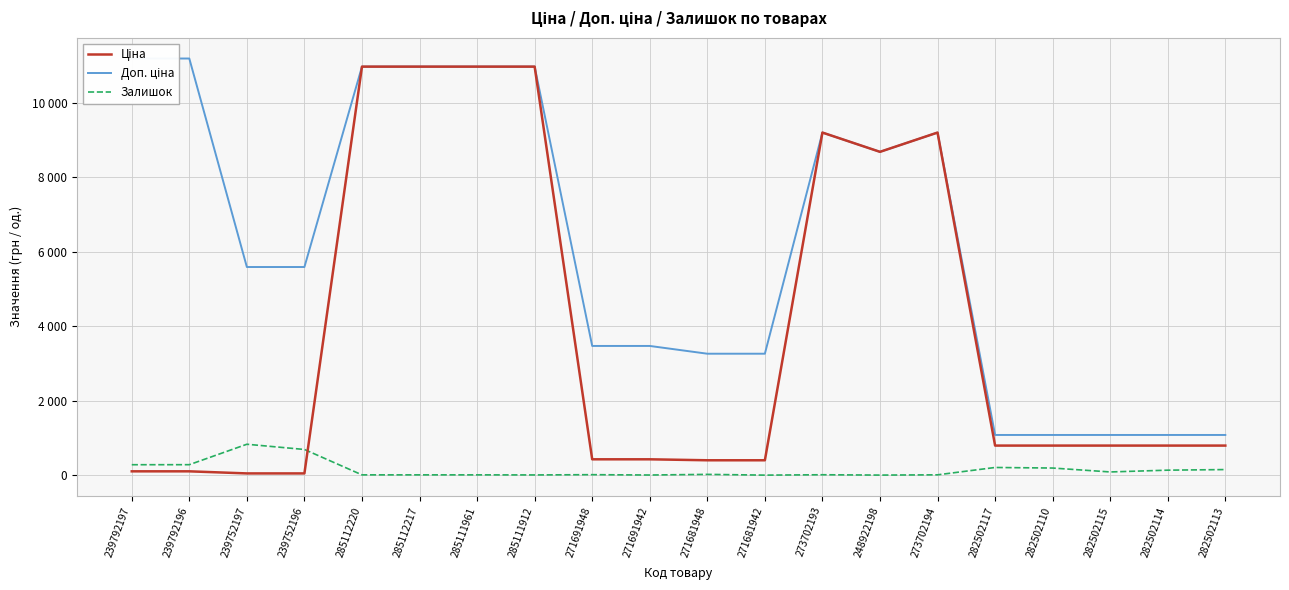

Which series has the widest spread of values?

Ціна